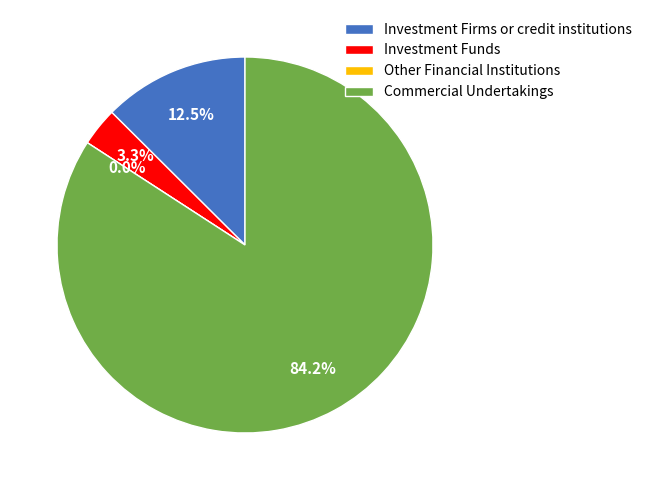

To the nearest percent, what percentage of the pie is Investment Firms or credit institutions?

13%